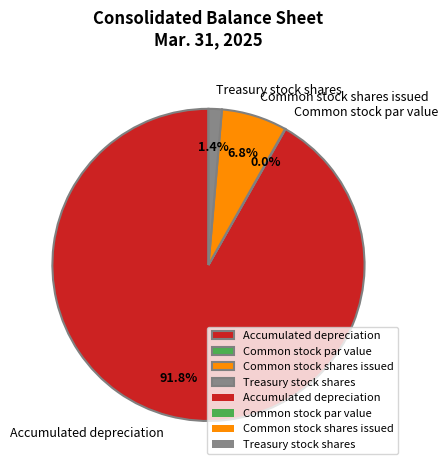

What is the largest slice in the pie chart?

Accumulated depreciation